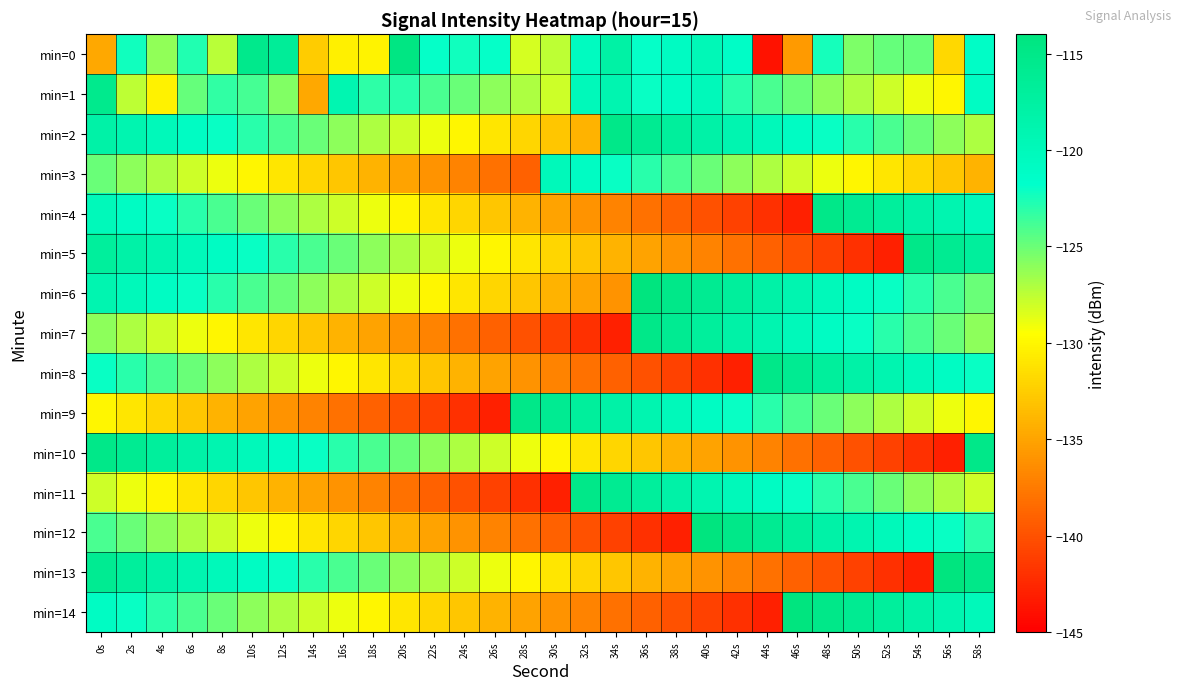

What is the greatest value displayed?

-114.0